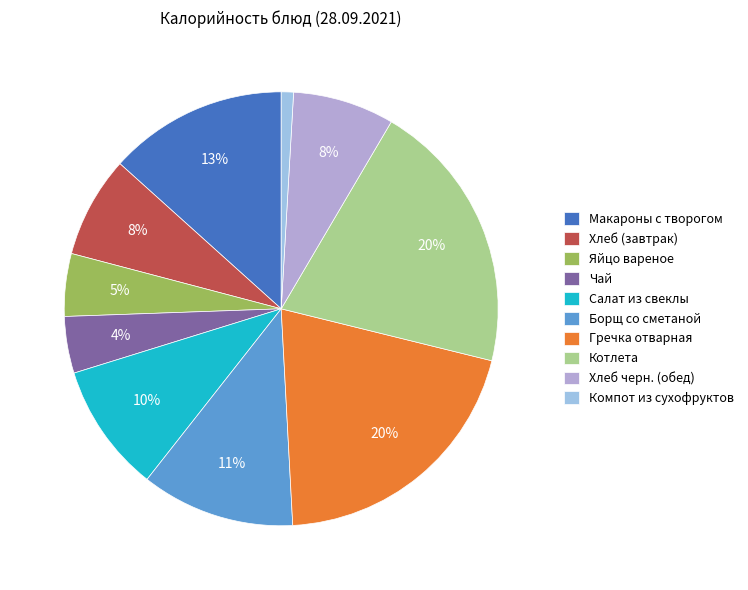

Which slice is the smallest?

Компот из сухофруктов